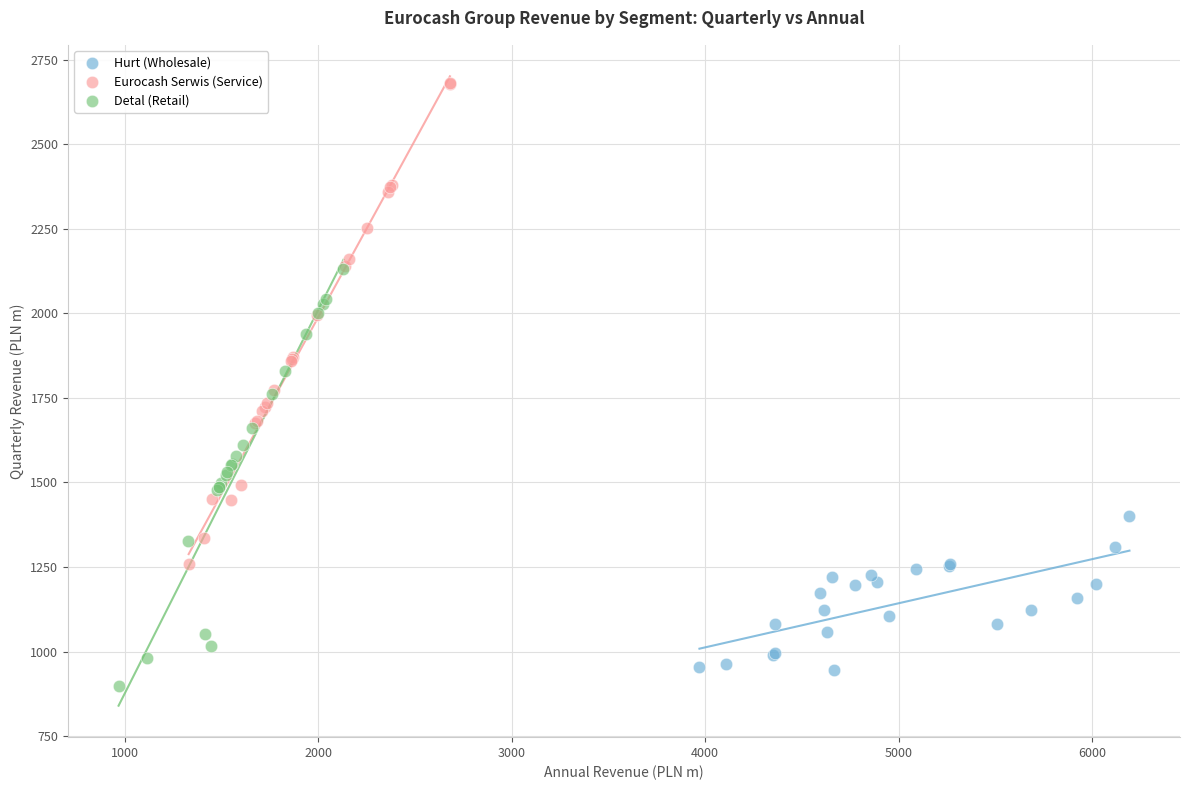

What are all the series names shown in the legend?

Hurt (Wholesale), Eurocash Serwis (Service), Detal (Retail)